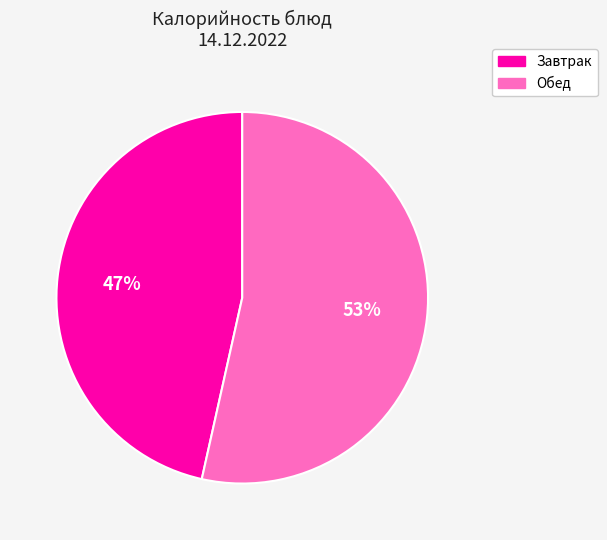

How many slices are in this pie chart?

2